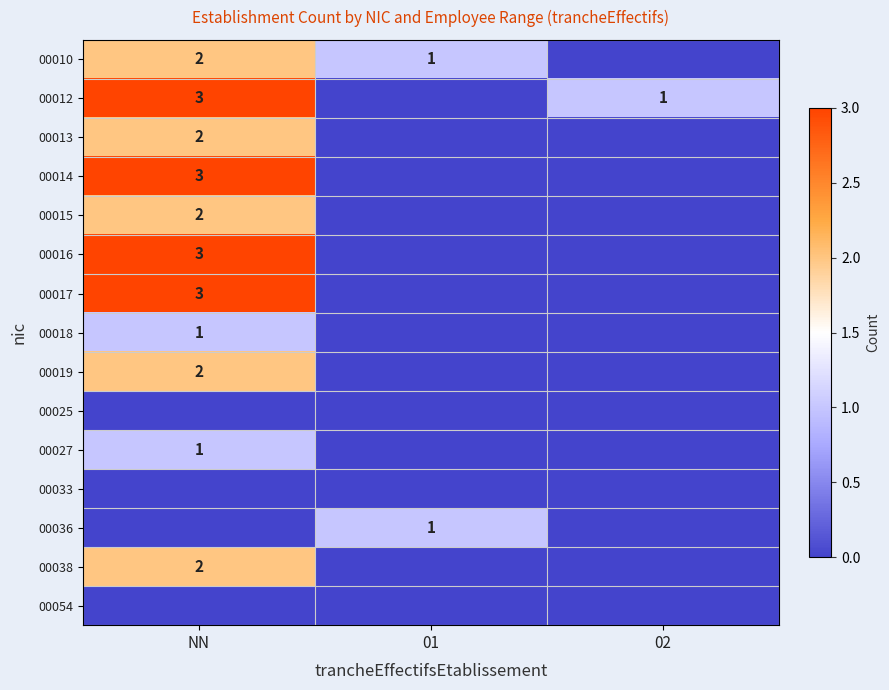

The value of 00012 at NN is 1. True or false?

False